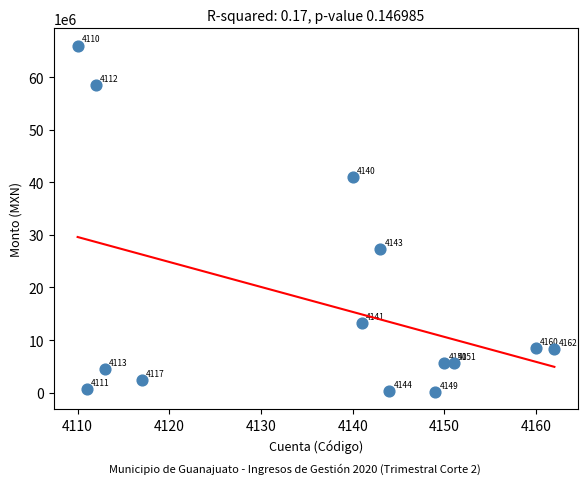

What Y value in the scatter plot is closest to 33078233?

27377717.5